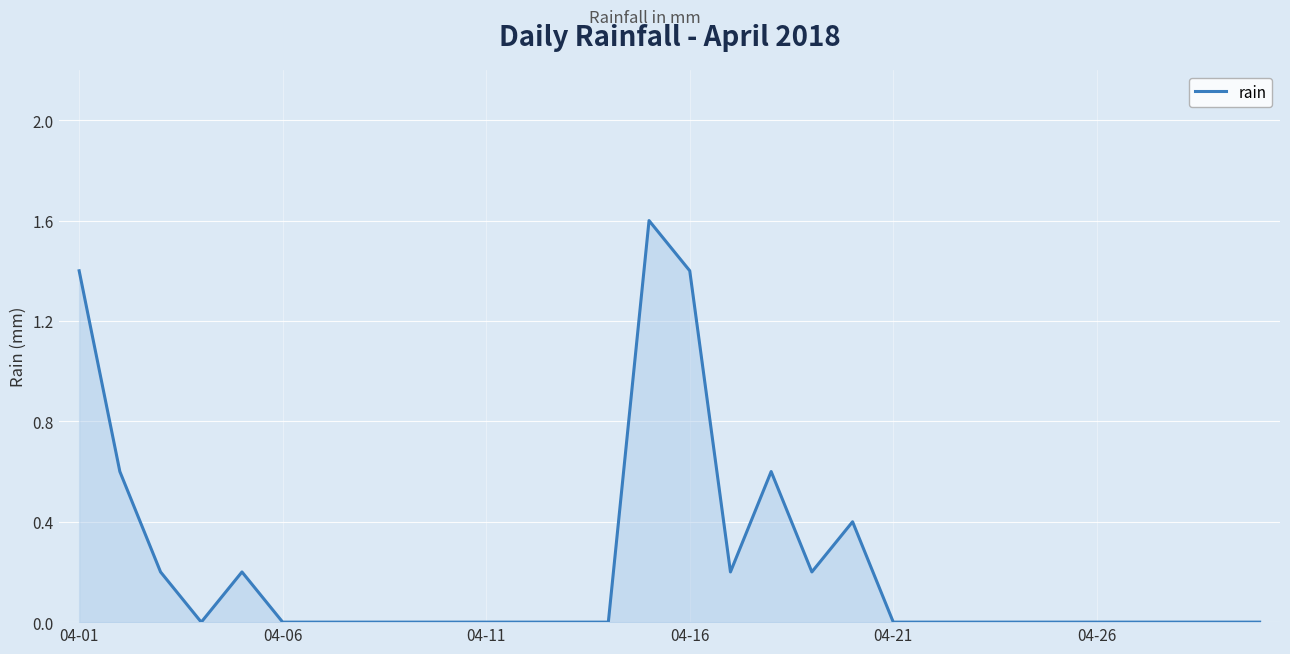

Does the chart display data point markers on the line(s)?

No